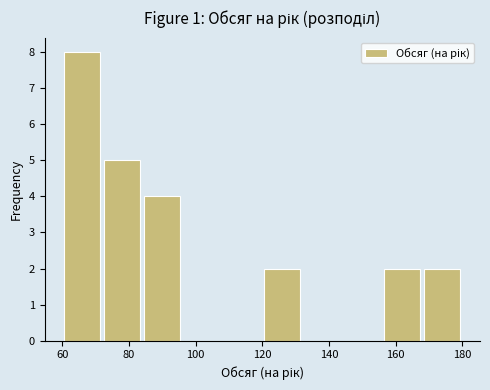

Over which range of the x-axis is the bar tallest?

60 to 72